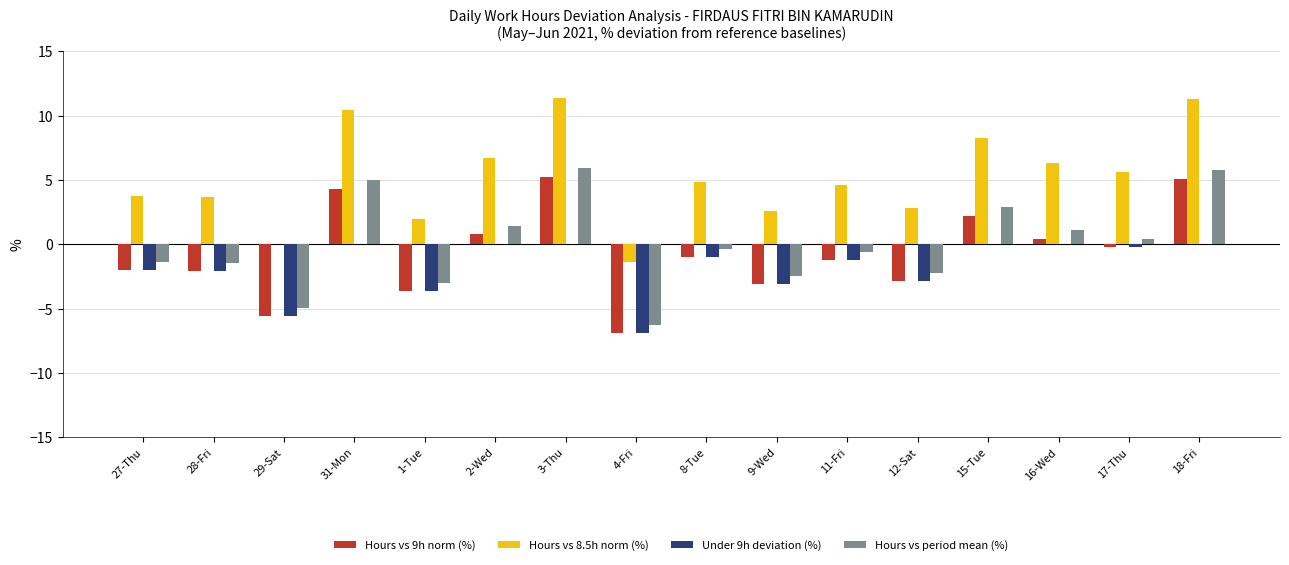

What is the sum of all Hours vs 9h norm (%) values?

-10.6